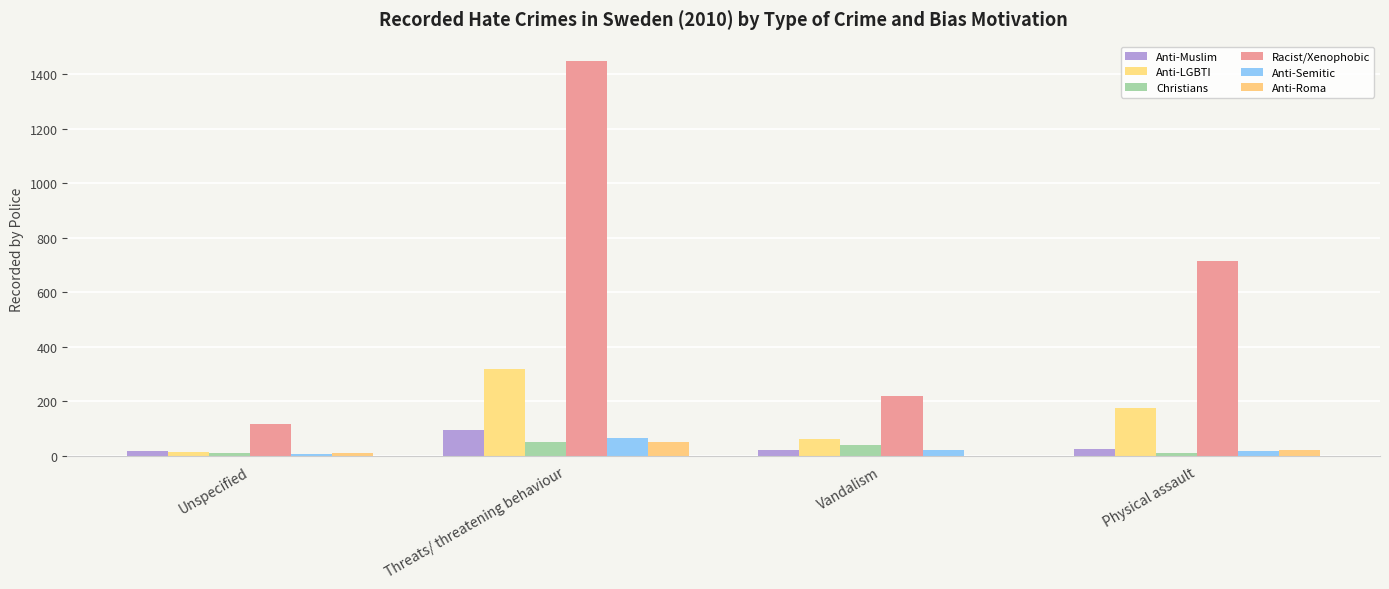

Read the Anti-LGBTI value at Unspecified, to the nearest 10.

10